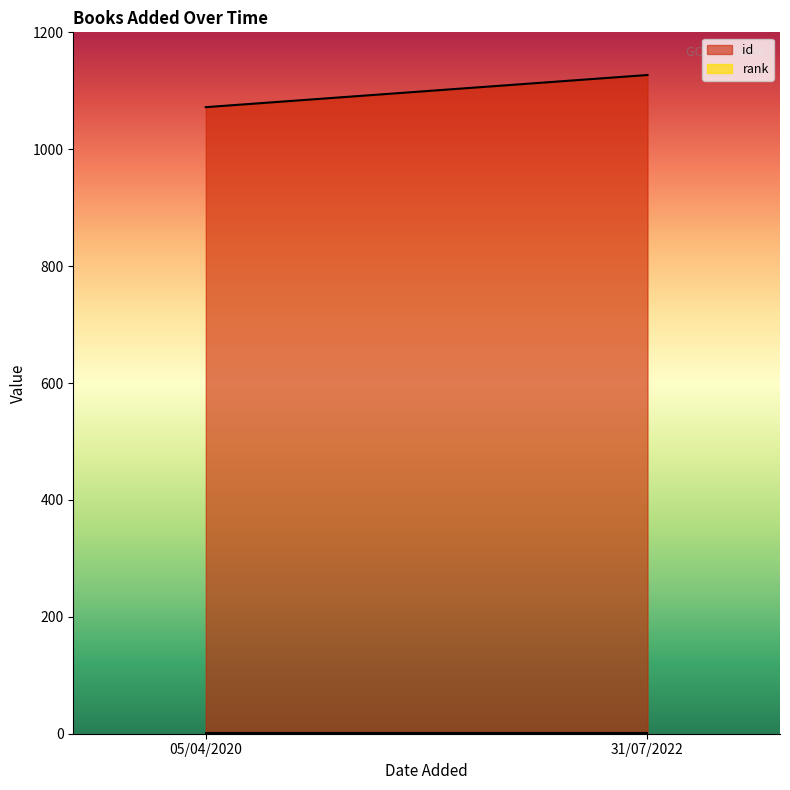

What are all the series names shown in the legend?

id, rank